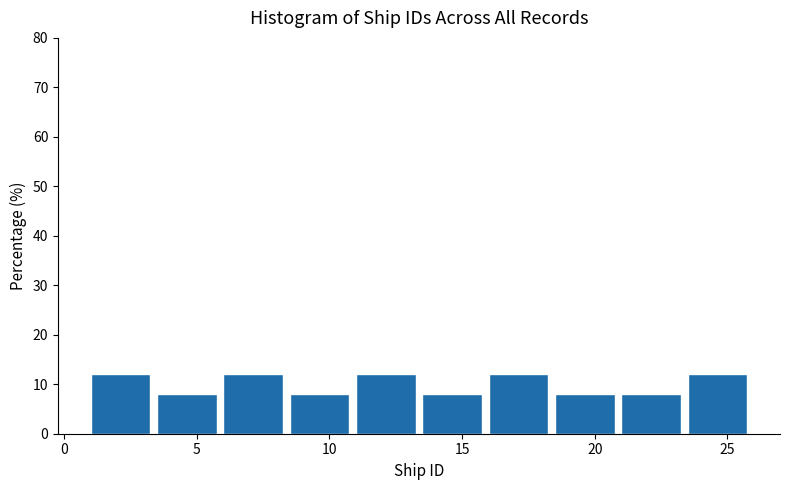

Reading left to right, transcribe this chart: for each bar, give the range it covers on the x-axis and its height. The values are not printed on the chart, so give them approximately, as read against the axis.

1.0 to 3.5: 12
3.5 to 6.0: 8
6.0 to 8.5: 12
8.5 to 11.0: 8
11.0 to 13.5: 12
13.5 to 16.0: 8
16.0 to 18.5: 12
18.5 to 21.0: 8
21.0 to 23.5: 8
23.5 to 26.0: 12